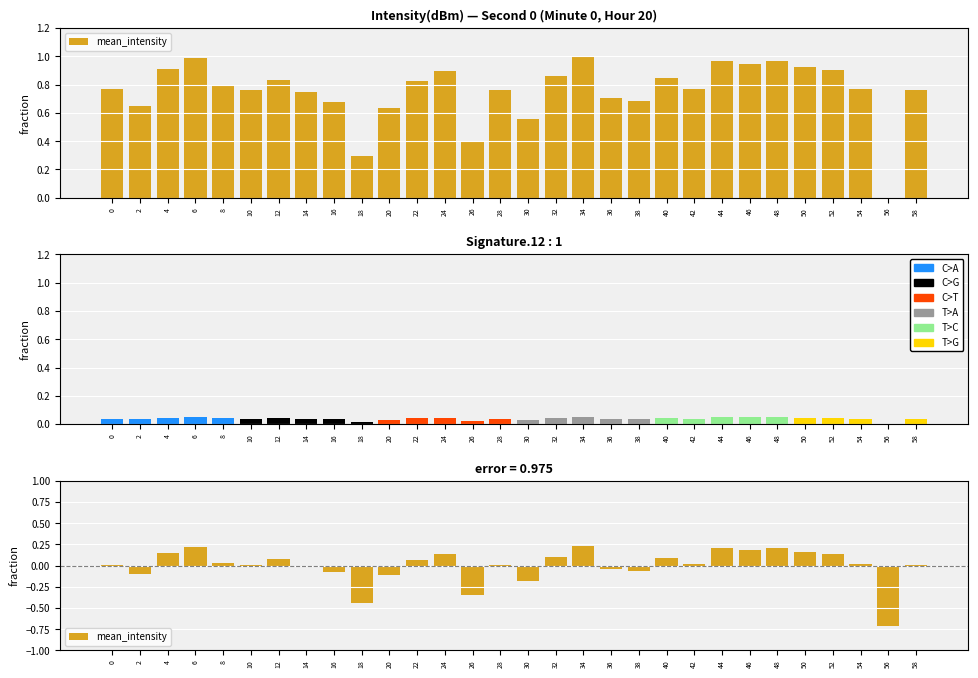

How many bars are there in total?

30